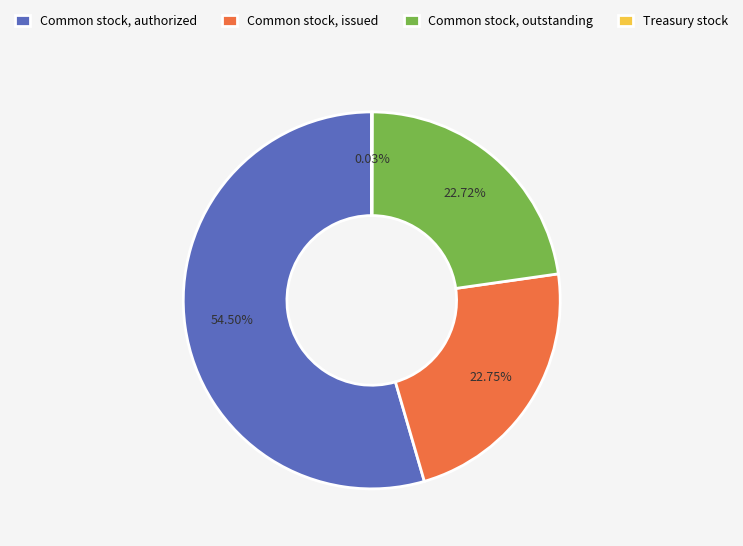

Is there any slice that represents more than half of the pie?

Yes